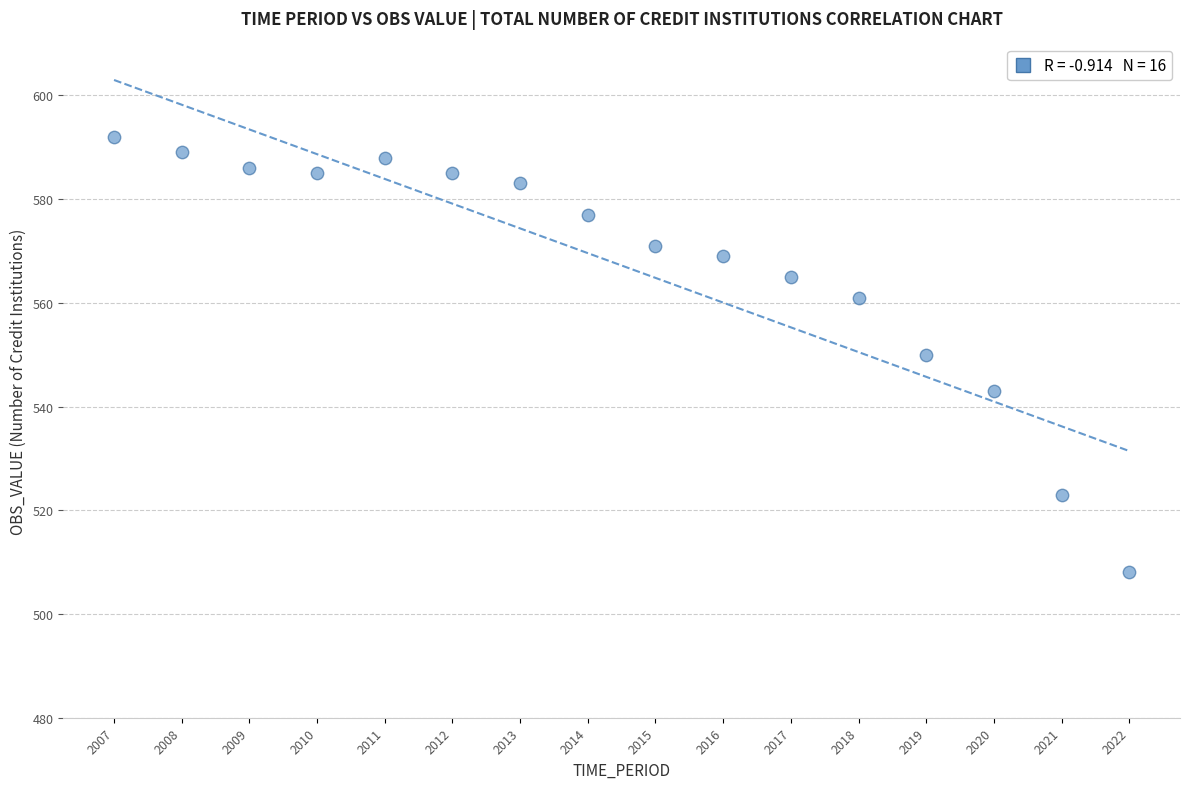

What is the range of X values (max minus min)?

15